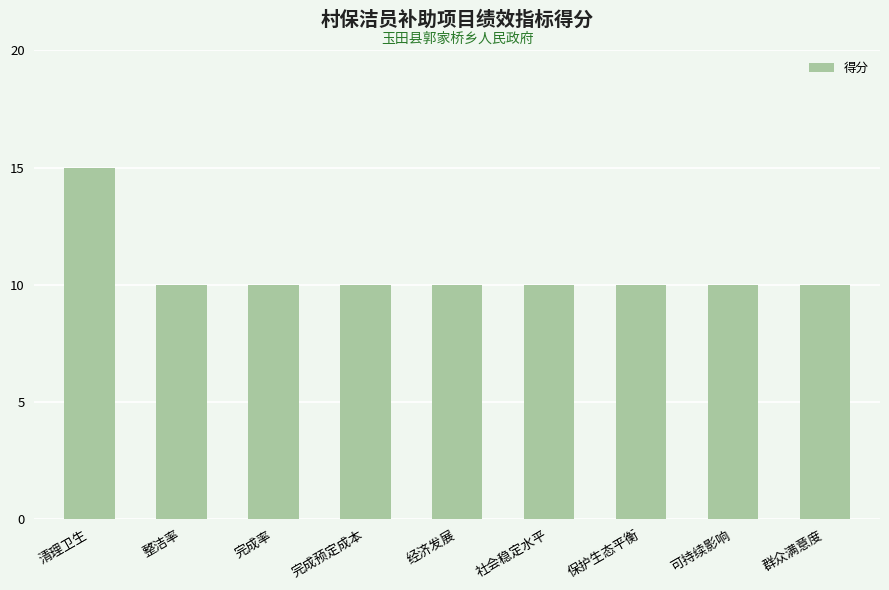

Read the value at 完成率.

10